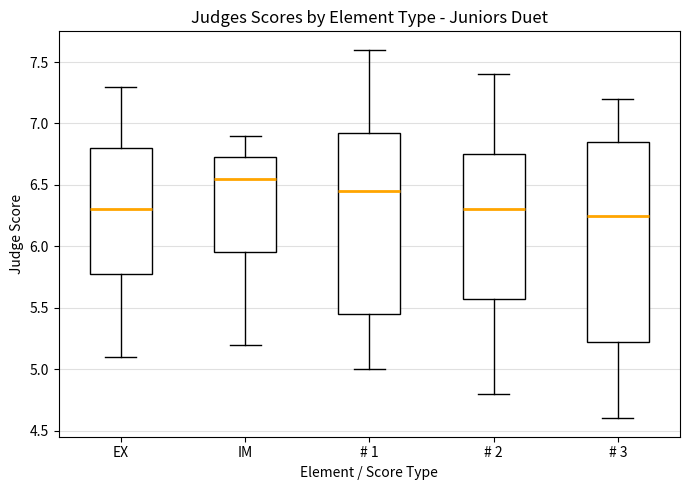

Where is the upper edge of the box for # 2 on the y-axis? The values are not printed on the chart, so give them approximately, as read against the axis.

6.75